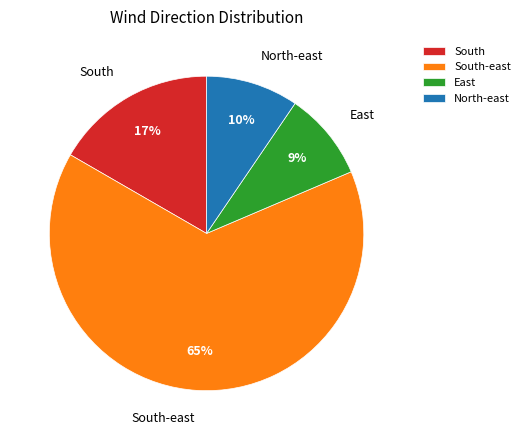

Which has a higher value, North-east or South?

South